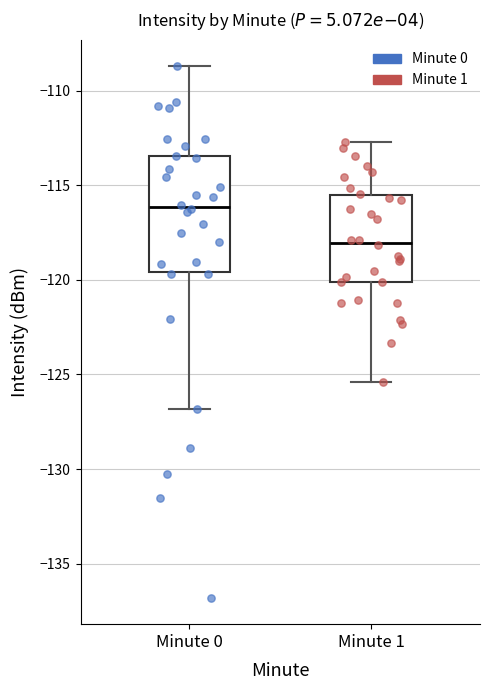

Comparing the boxes themselves (not the whiskers), which one is the tallest?

Minute 0